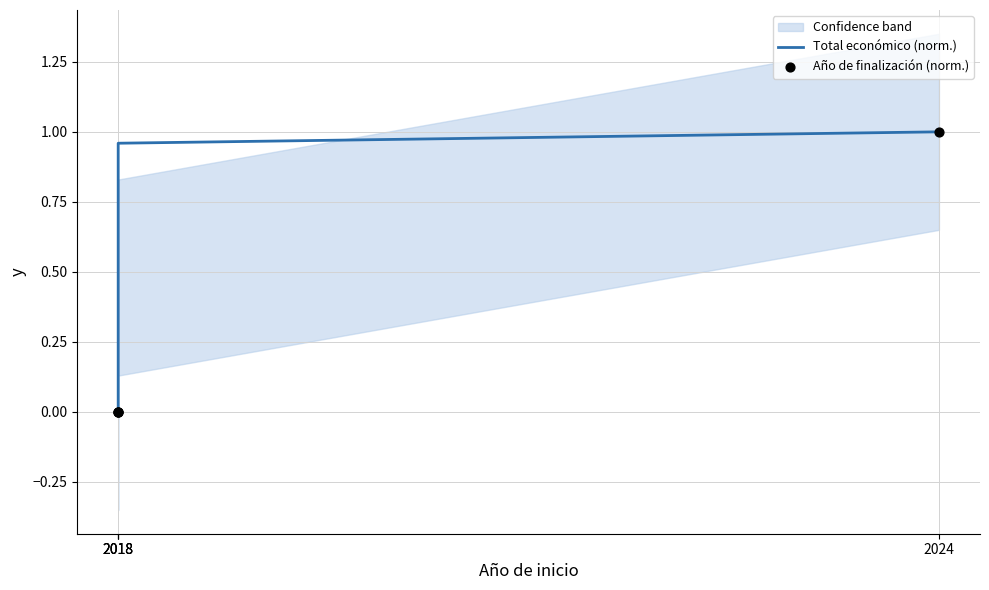

At which category is the sum across all series the highest?

2024